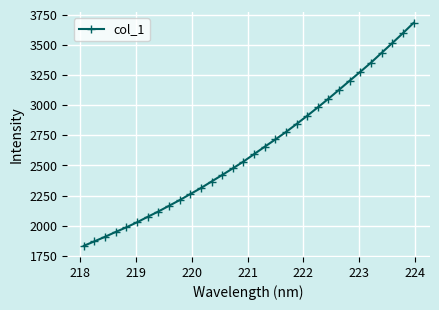

True or false: there are more than 1 points higher than both neighbors.

False